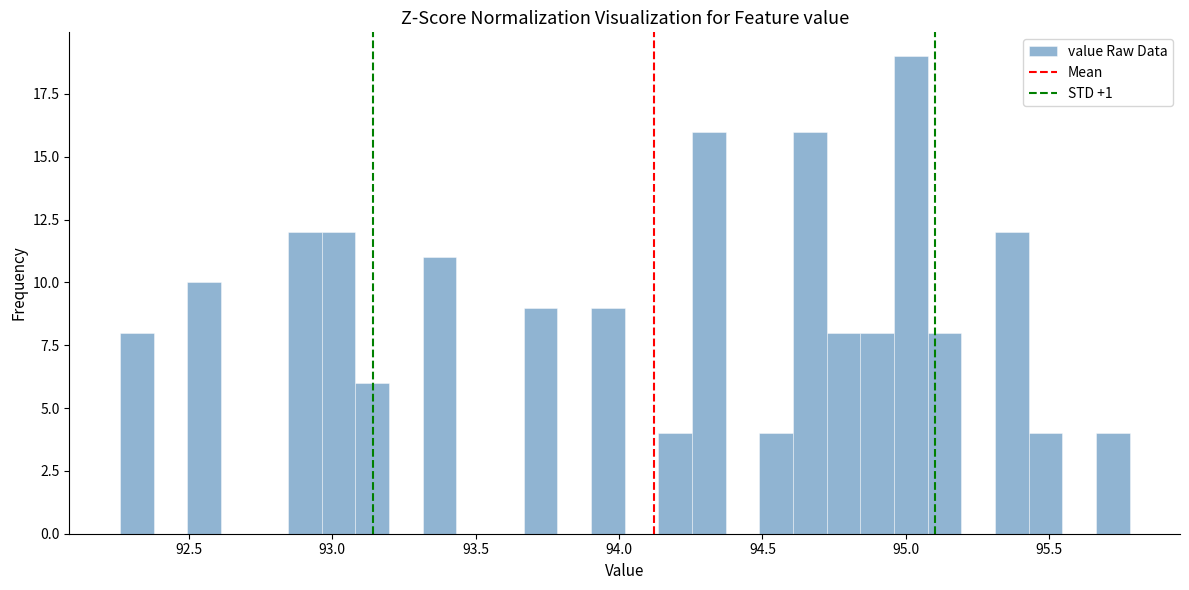

Read against the x-axis, roughly where is the centre of the tallest bar?

95.00